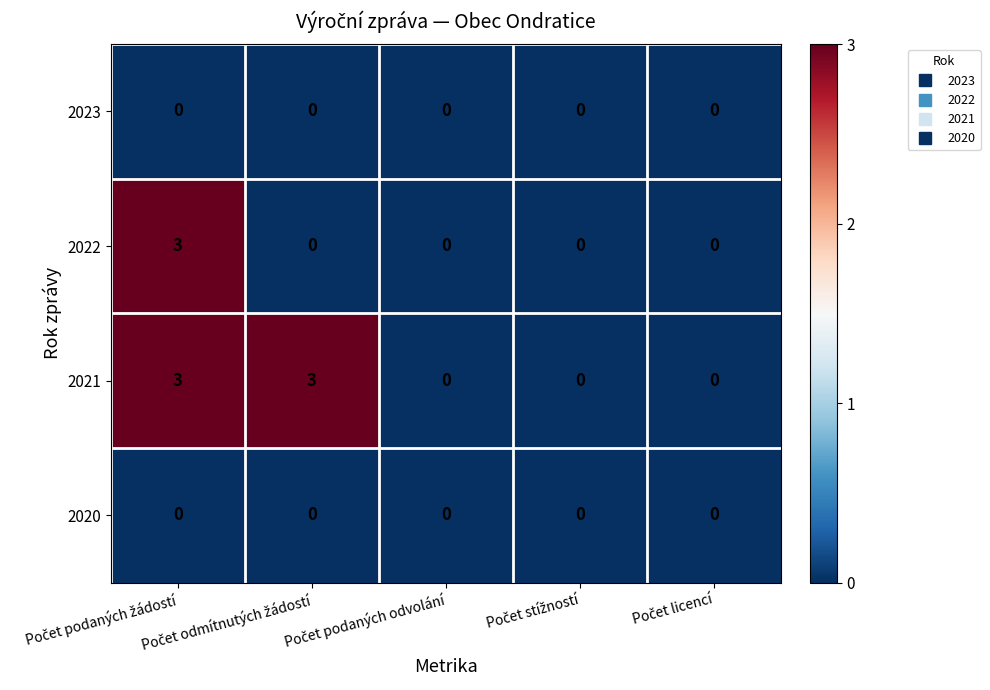

Which series has the largest total across all categories?

2021